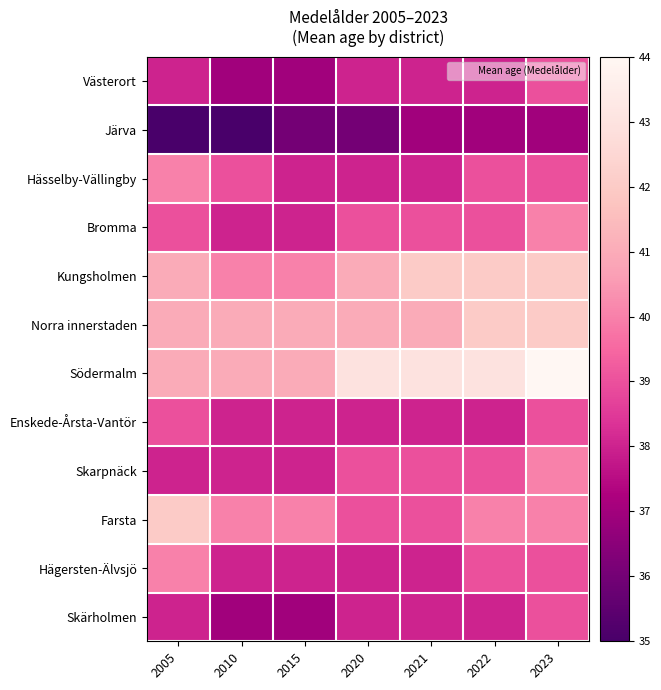

Between 2015 and 2022, which is larger?

2022